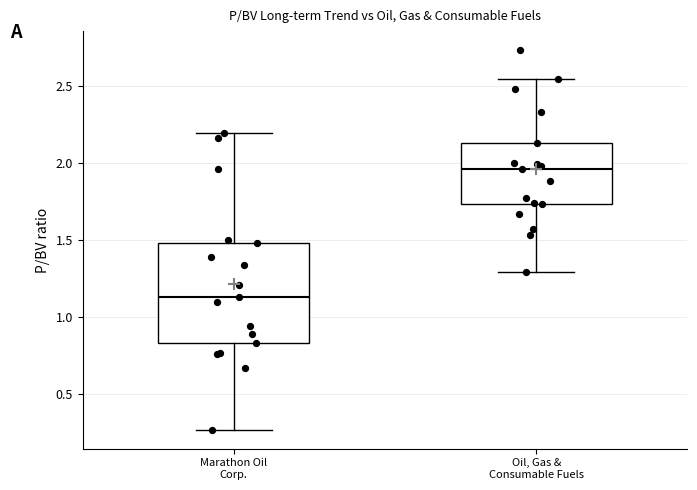

Reading left to right, transcribe this box plot: for each box, give where its median line is, the range the box spans, and where its two whiskers end, as read against the y-axis. The values are not printed on the chart, so give them approximately, as read against the axis.

Marathon Oil Corp.: median 1.15, box 0.85 to 1.50, whiskers 0.25 to 2.20
Oil, Gas & Consumable Fuels: median 1.95, box 1.75 to 2.15, whiskers 1.30 to 2.55